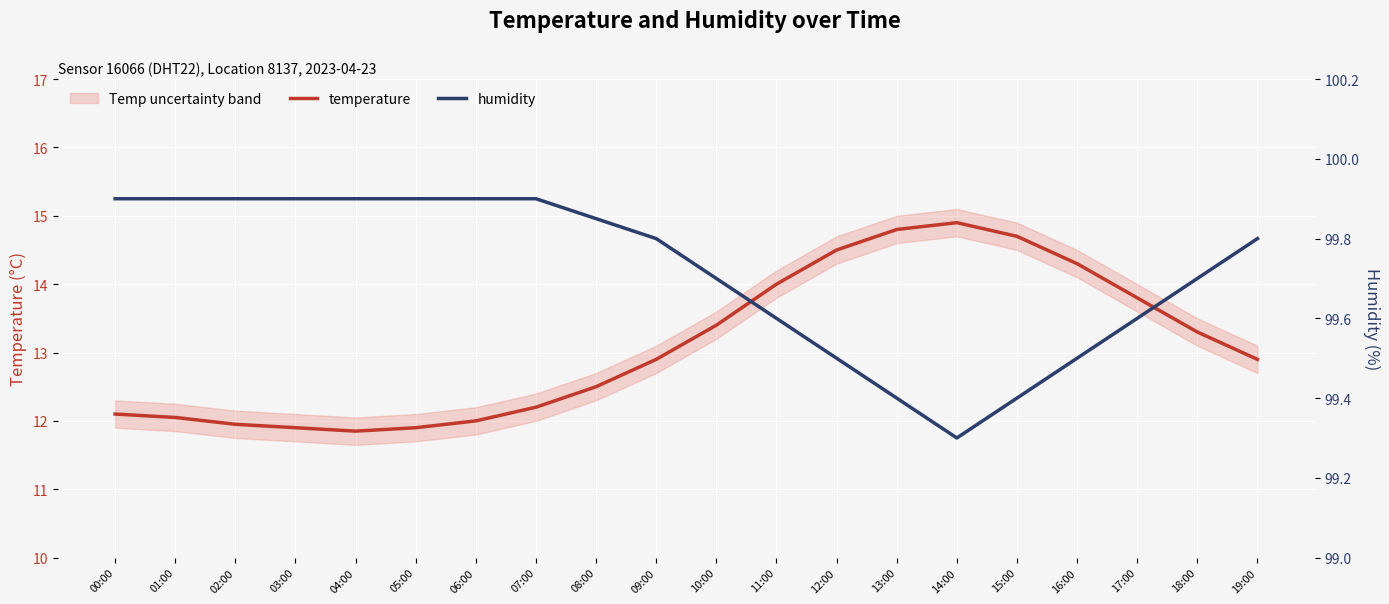

How many series are shown in this chart?

2